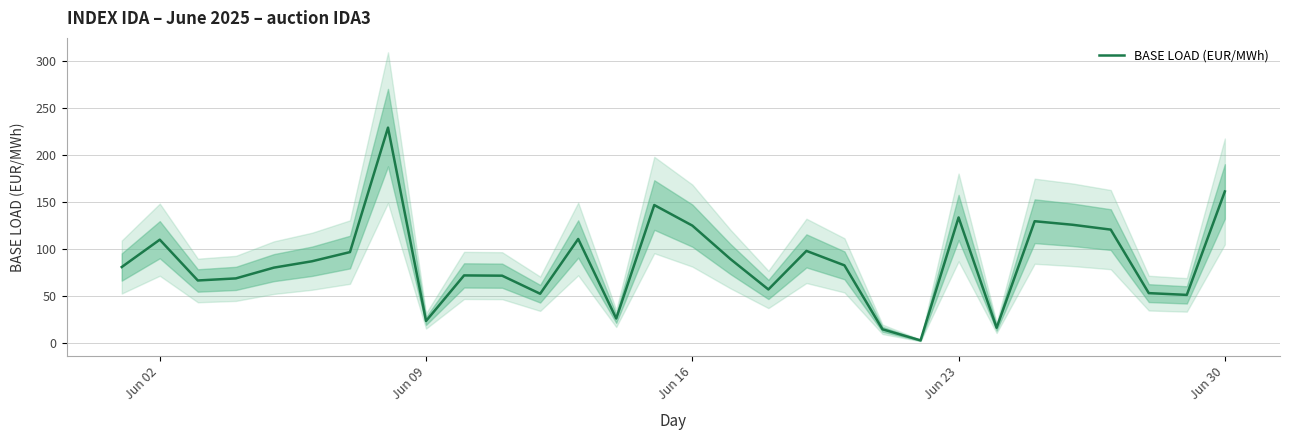

How many values are below 82?

15